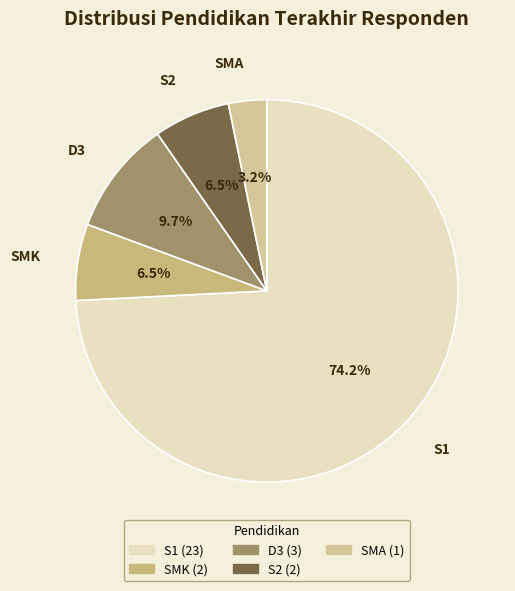

How many segments does this pie chart have?

5